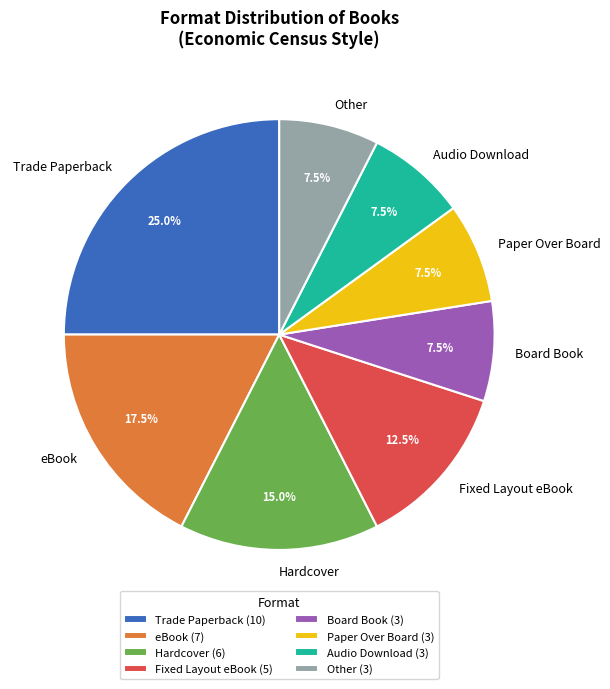

Is there any slice that represents more than half of the pie?

No